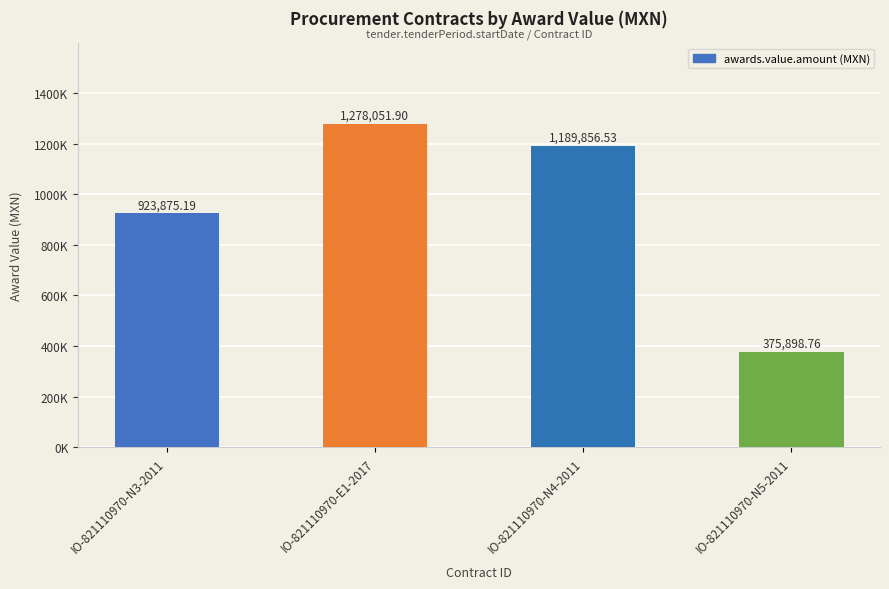

Are the bars horizontal?

No